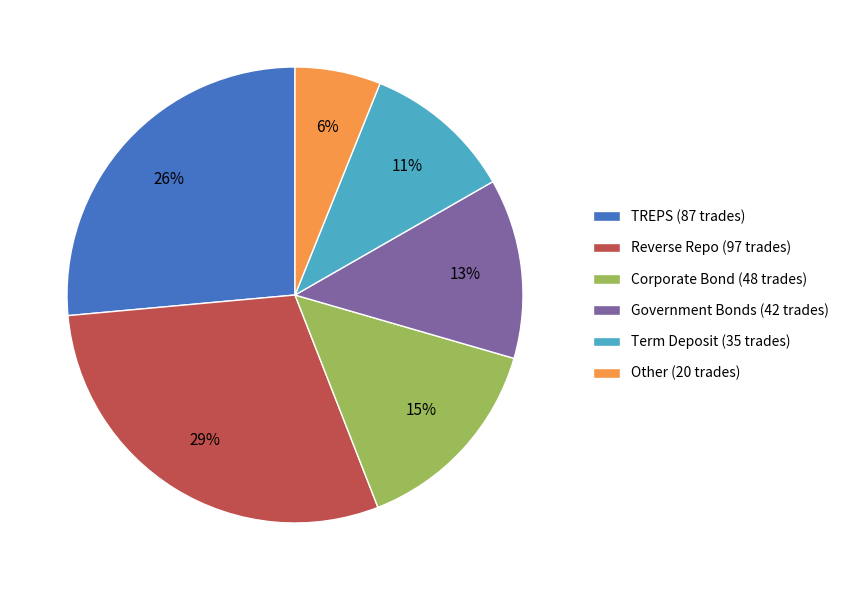

Count the number of slices in the pie.

6